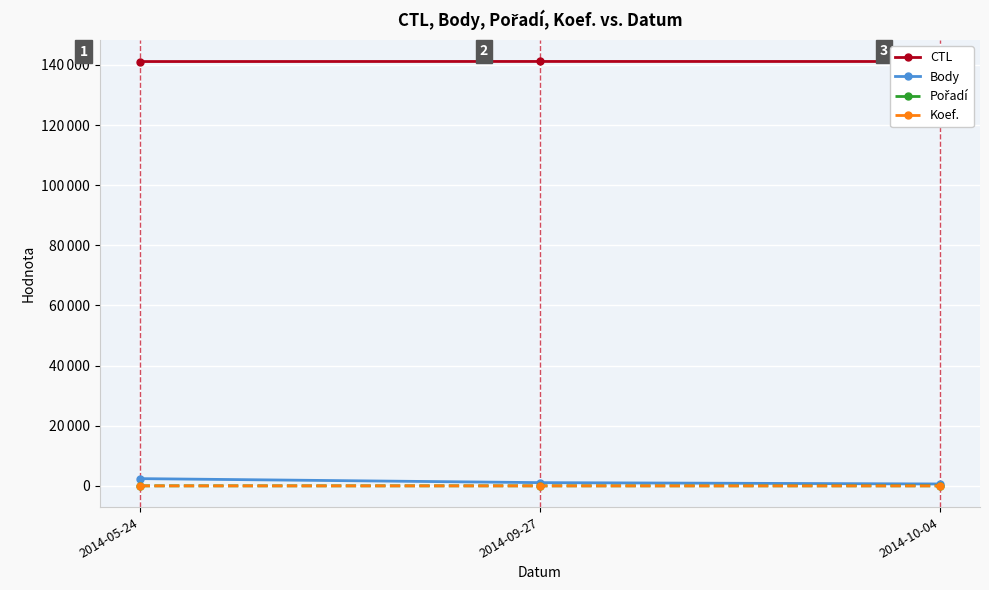

Does the chart have visible grid lines?

Yes